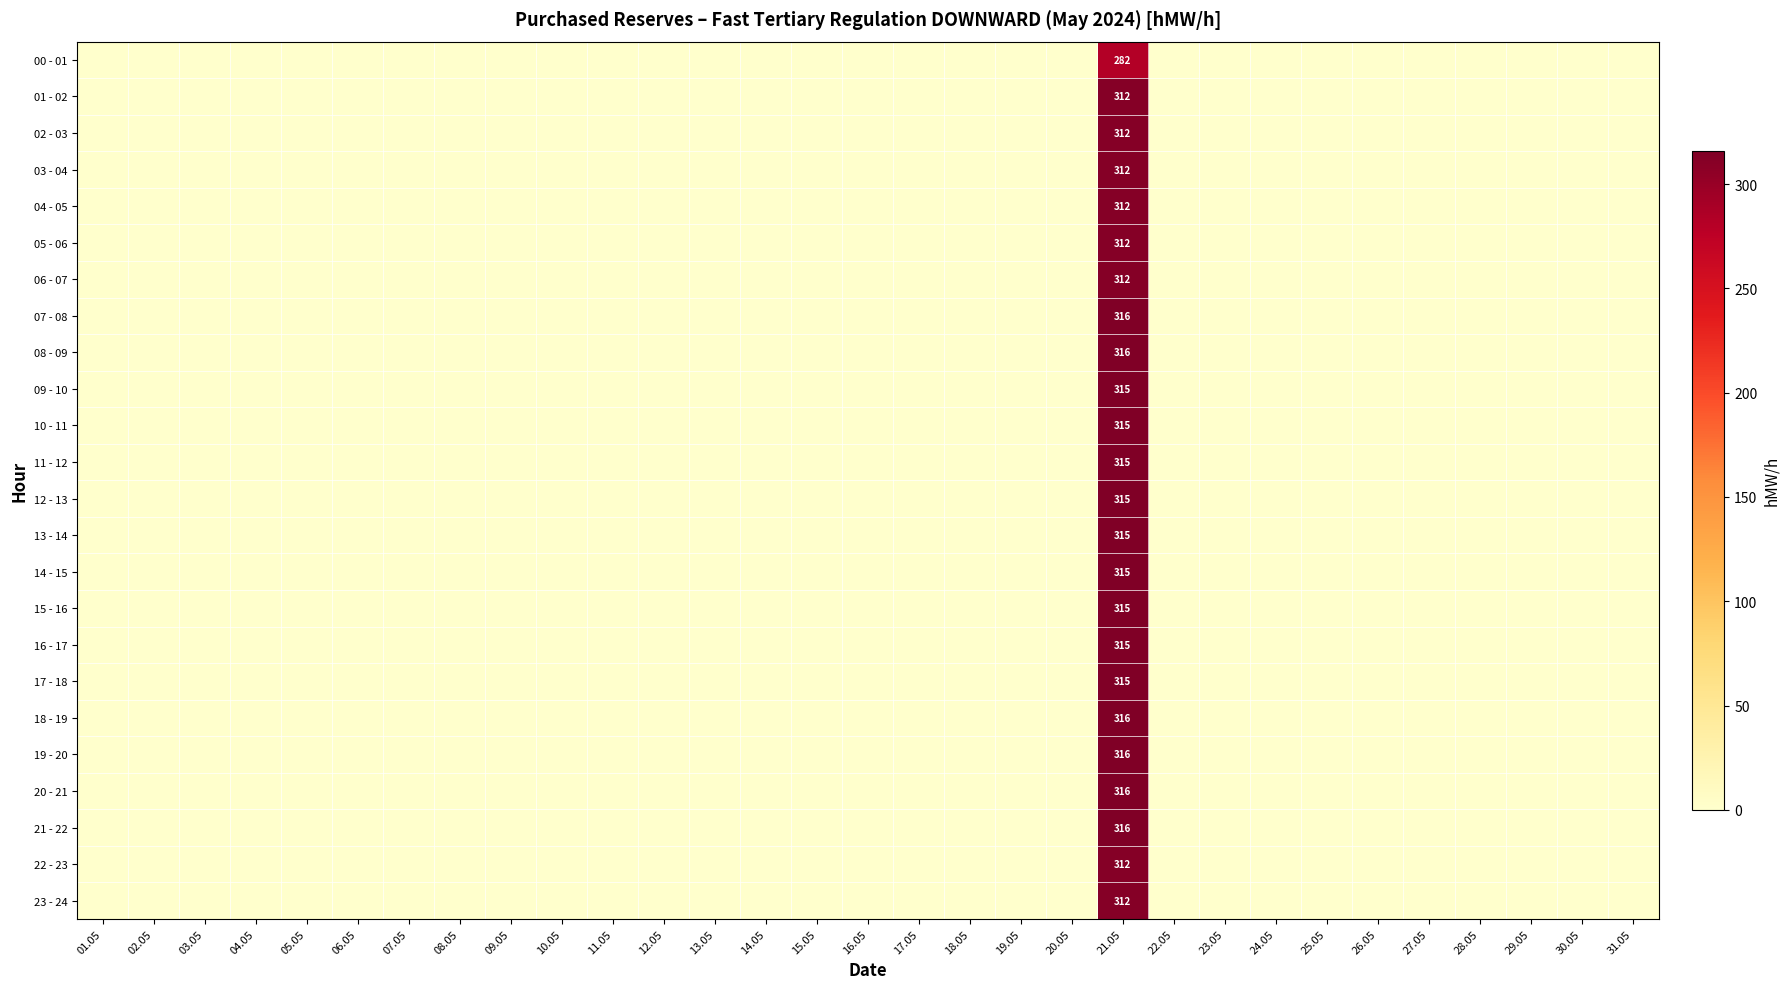

What is the sum of all 14 - 15 values?

315